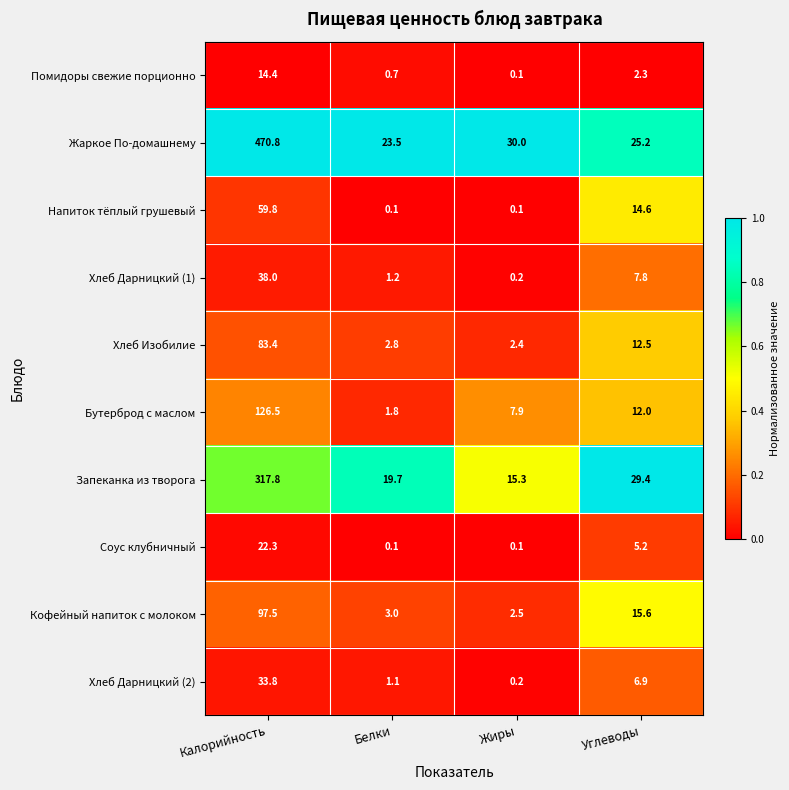

Rank the series by their maximum value, from highest to lowest.

Жаркое По-домашнему, Запеканка из творога, Бутерброд с маслом, Кофейный напиток с молоком, Хлеб Изобилие, Напиток тёплый грушевый, Хлеб Дарницкий (1), Хлеб Дарницкий (2), Соус клубничный, Помидоры свежие порционно